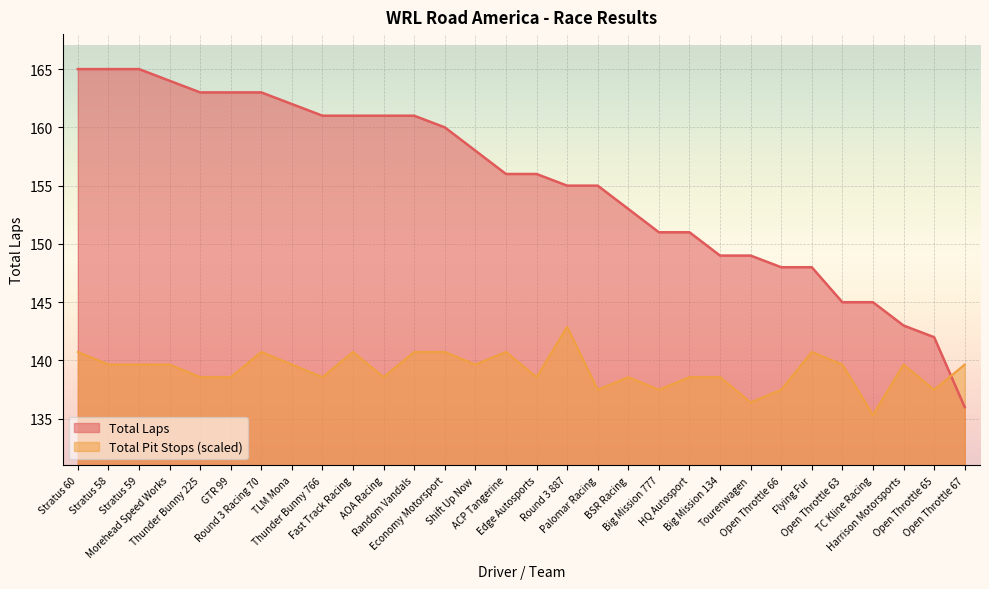

Where is the first local maximum for Total Pit Stops?

Round 3 Racing 70